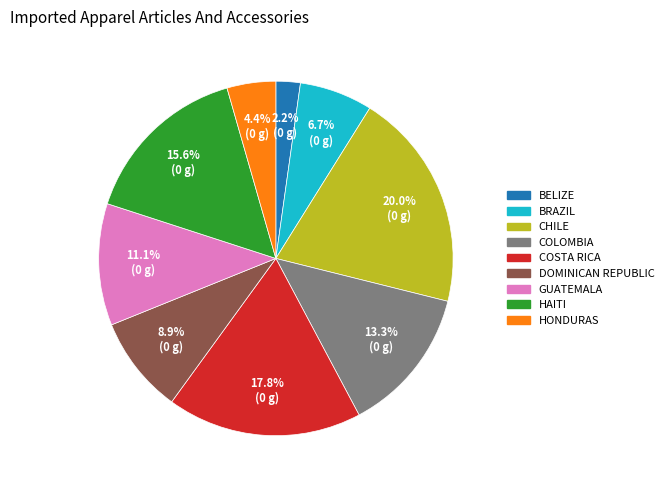

Does any single category account for the majority?

No